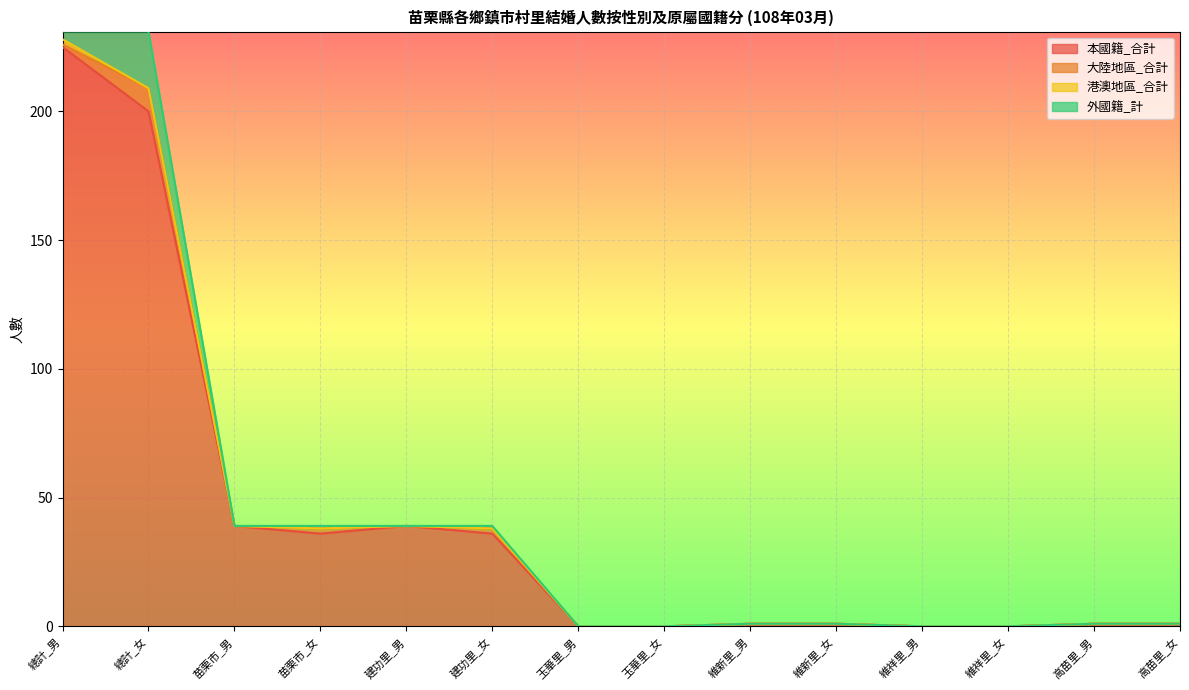

The 外國籍_計 series shows -9 at 維祥里_男. True or false?

False